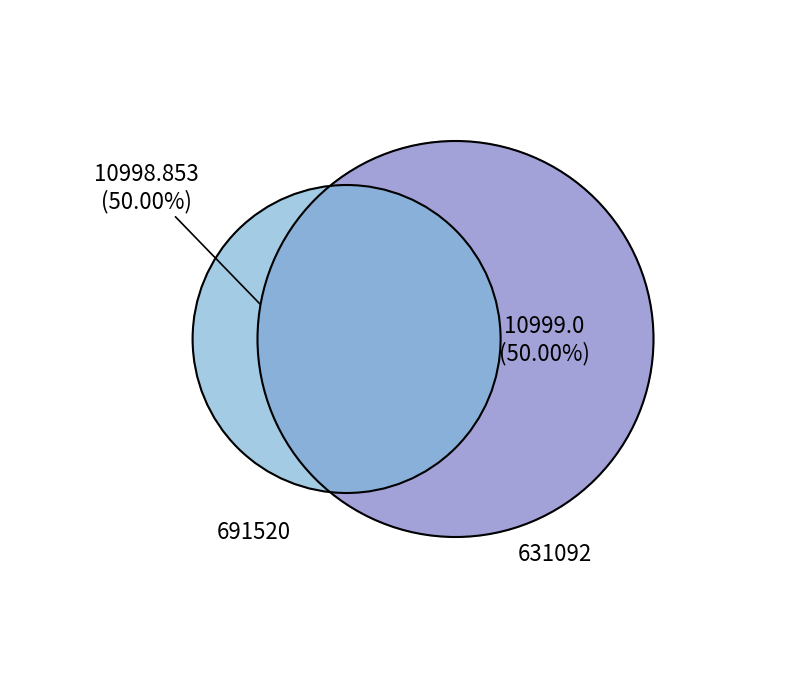

Combined, do 691520 and 631092 account for over 50%?

Yes